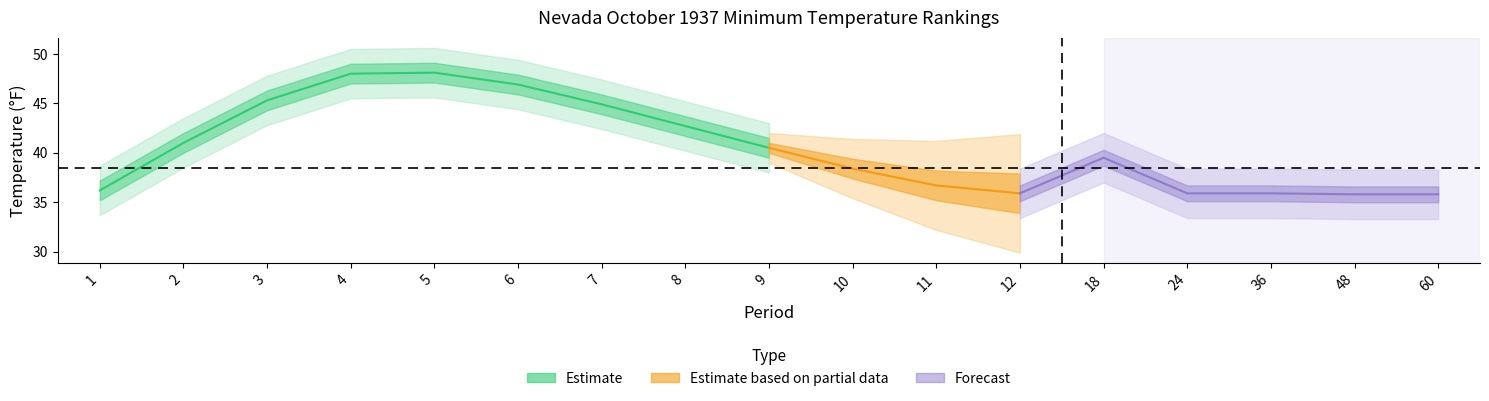

Where is Value nearest to the value 41?

9